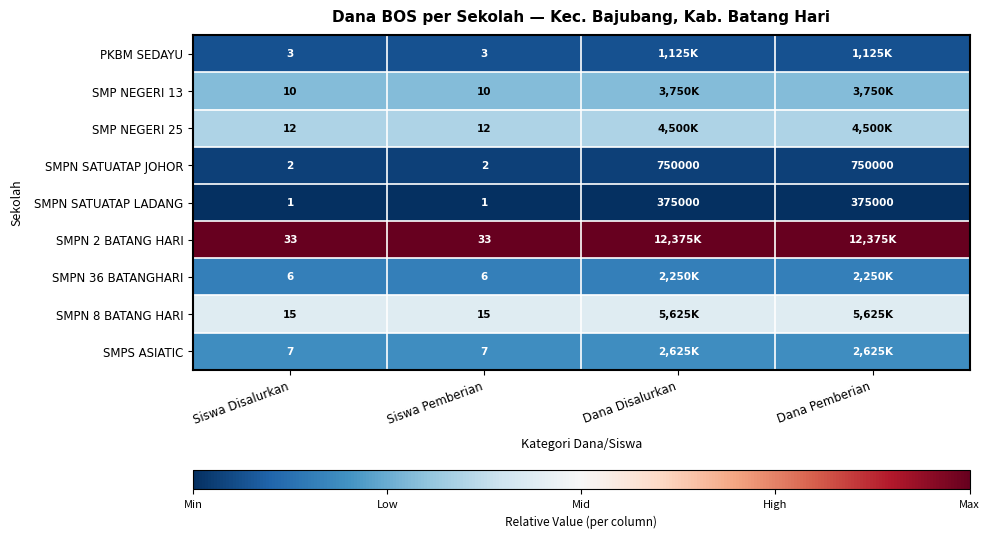

Is the value of SMPN SATUATAP LADANG at Dana Pemberian greater than the value of SMPS ASIATIC at Siswa Pemberian?

Yes